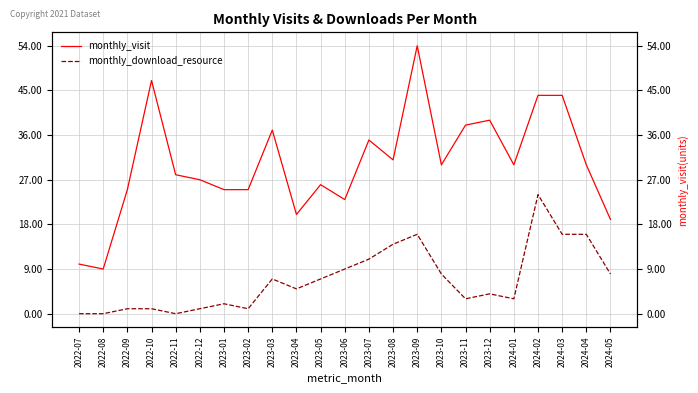

Does the chart display data point markers on the line(s)?

No